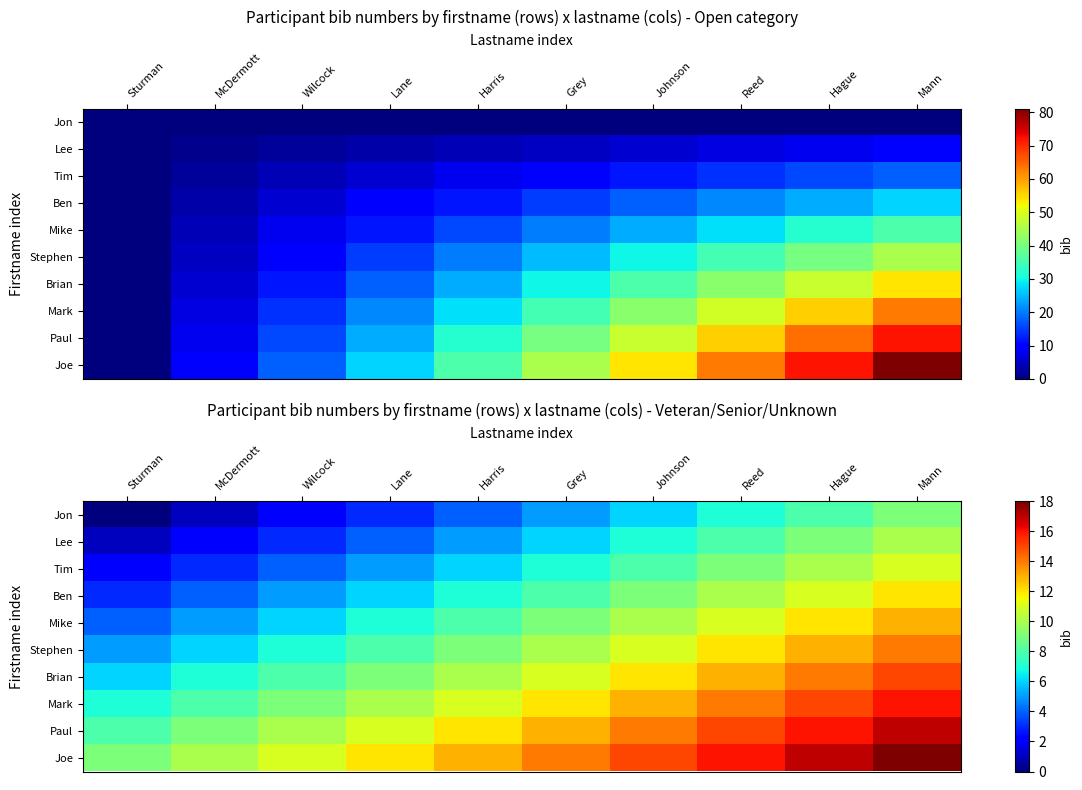

Between Mann and Sturman, which is larger?

Mann